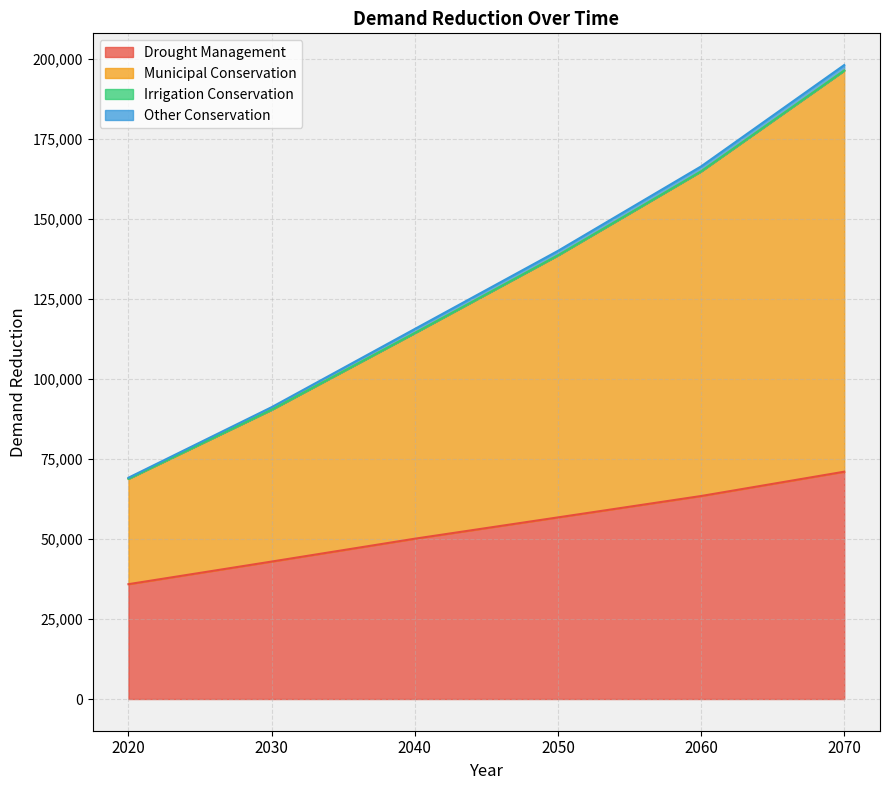

At which category is the sum across all series the highest?

2070